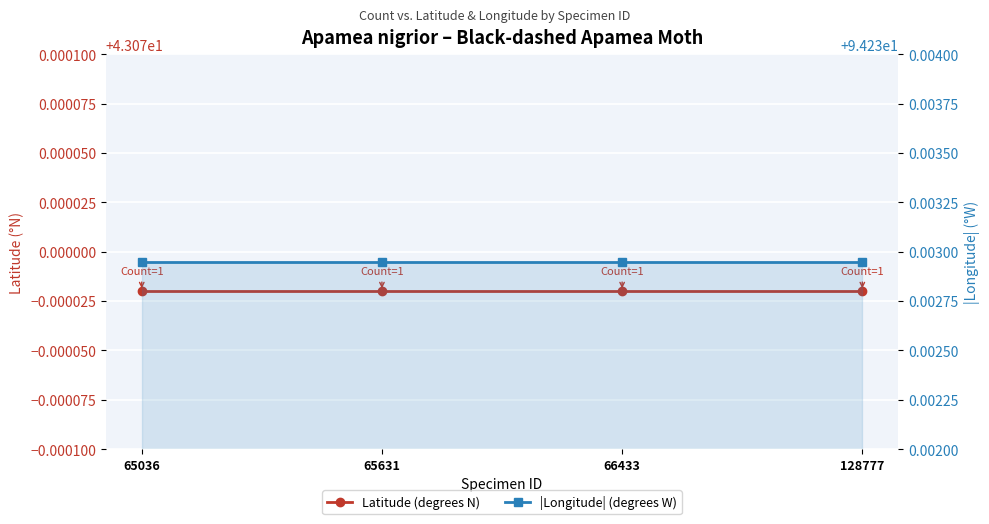

Which category has the lowest value across all series?

65036